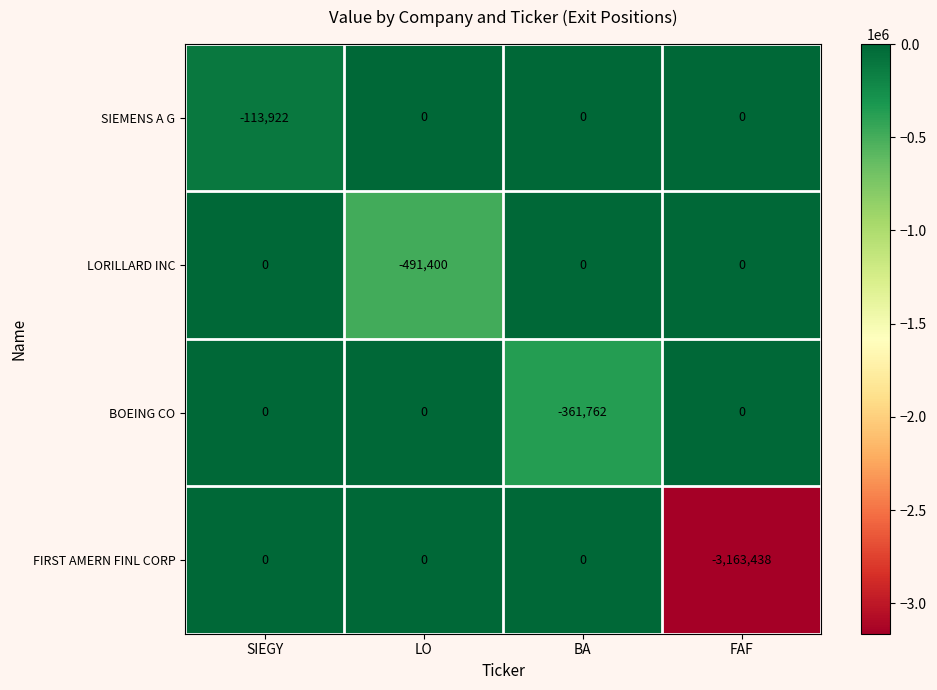

Which category has the lowest value across all series?

FAF